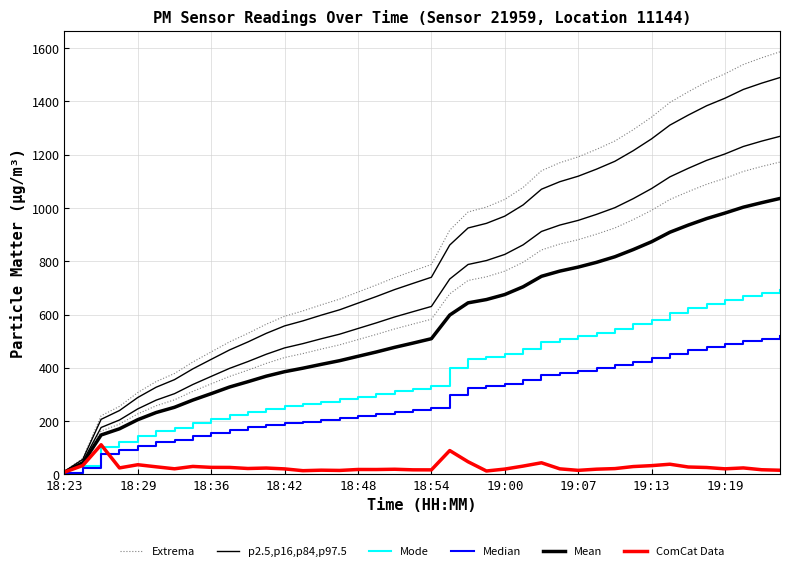

How many lines are shown in the chart?

6